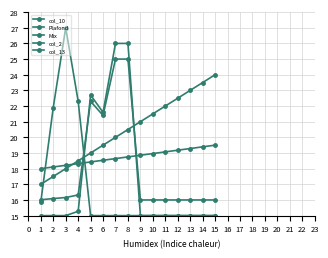

How many lines are shown in the chart?

5